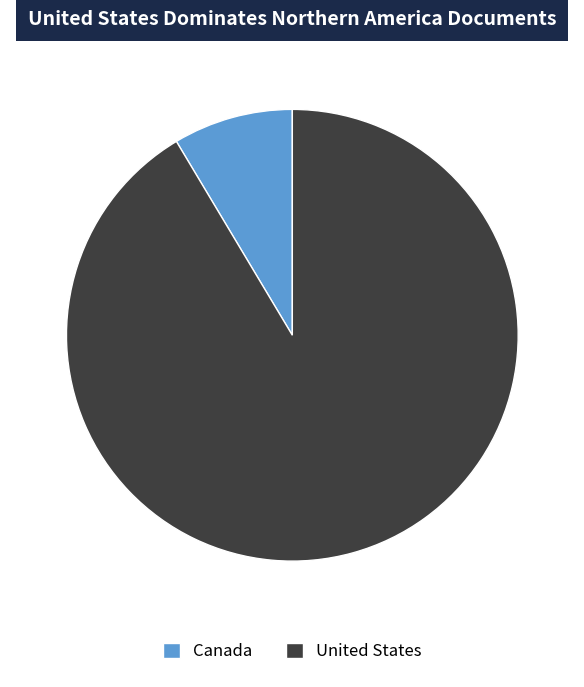

Count the number of slices in the pie.

2